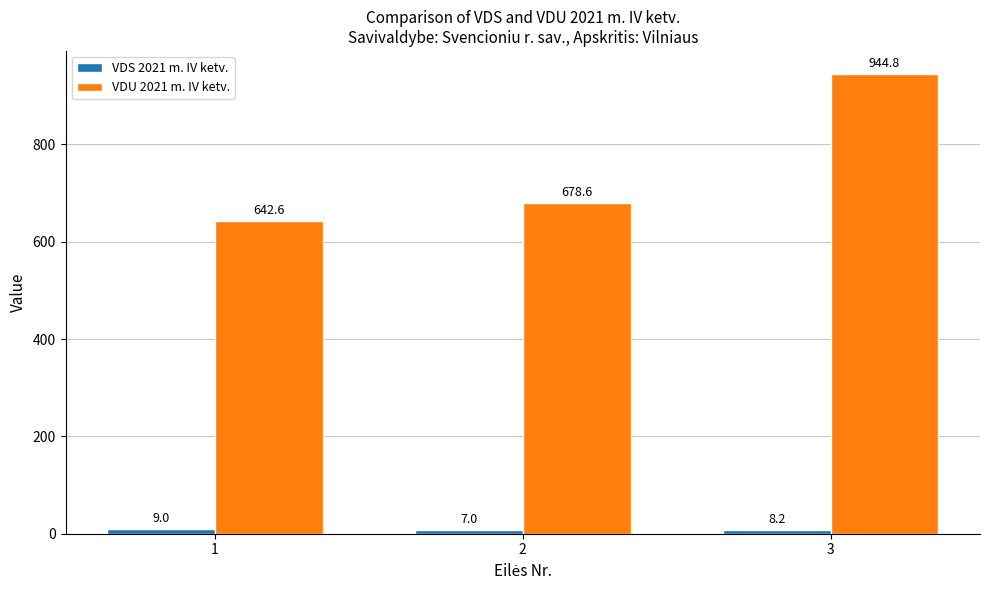

Which series has the widest spread of values?

VDU 2021 m. IV ketv.